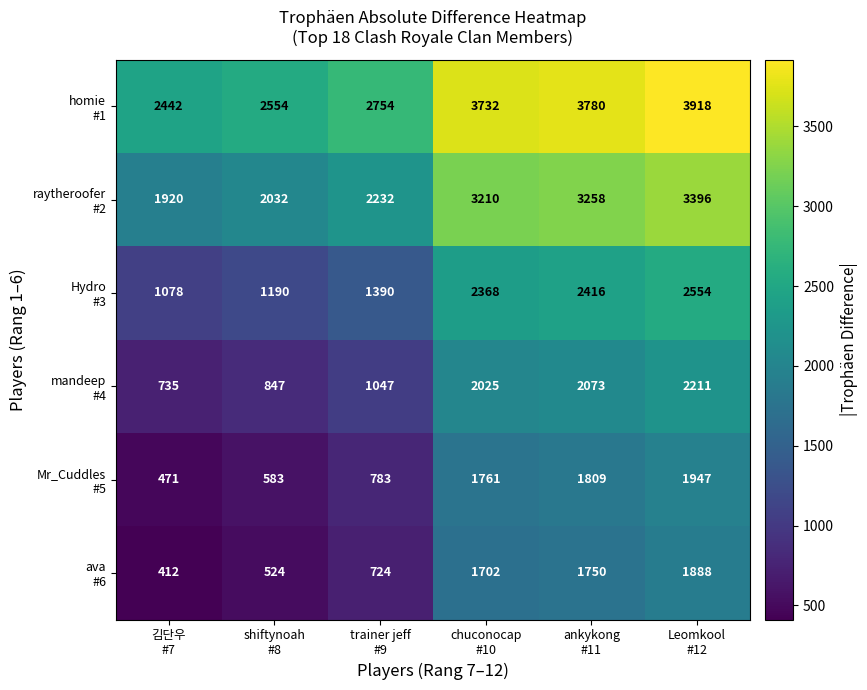

What is the minimum value shown in the chart?

412